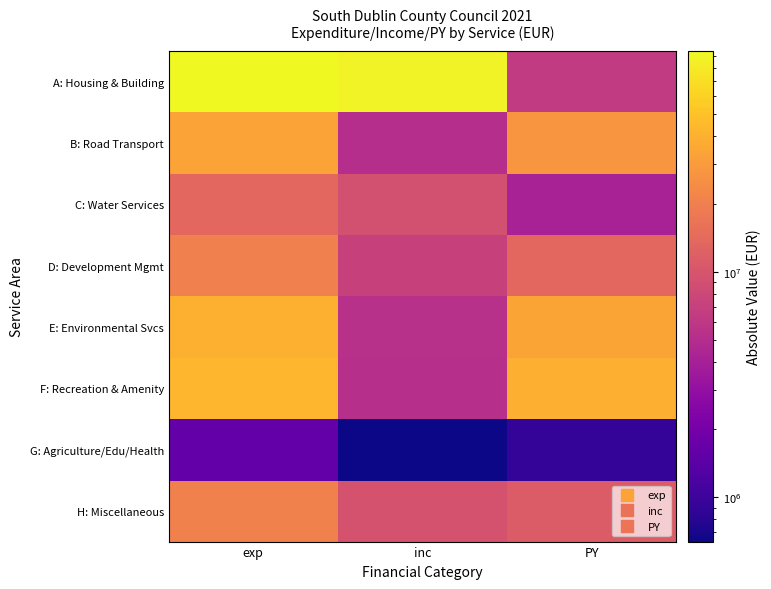

What is the greatest value displayed?

95143900